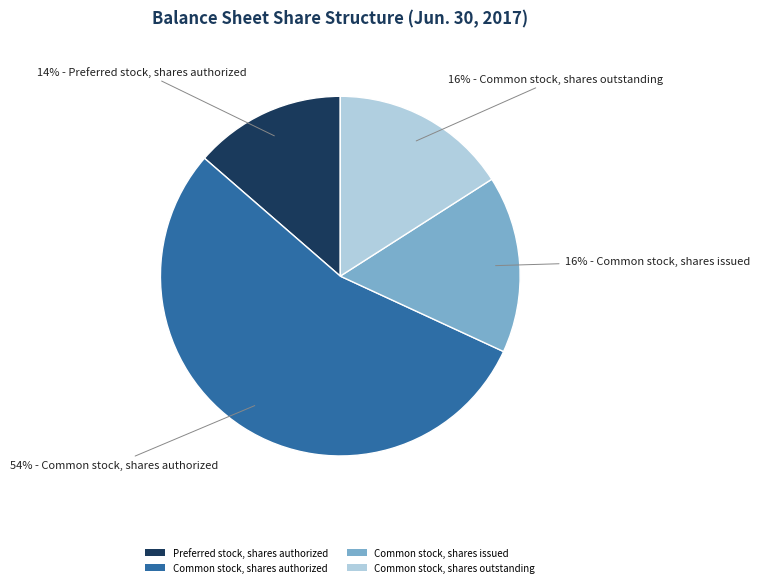

Is the sum of Preferred stock, shares authorized and Common stock, shares issued greater than half?

No